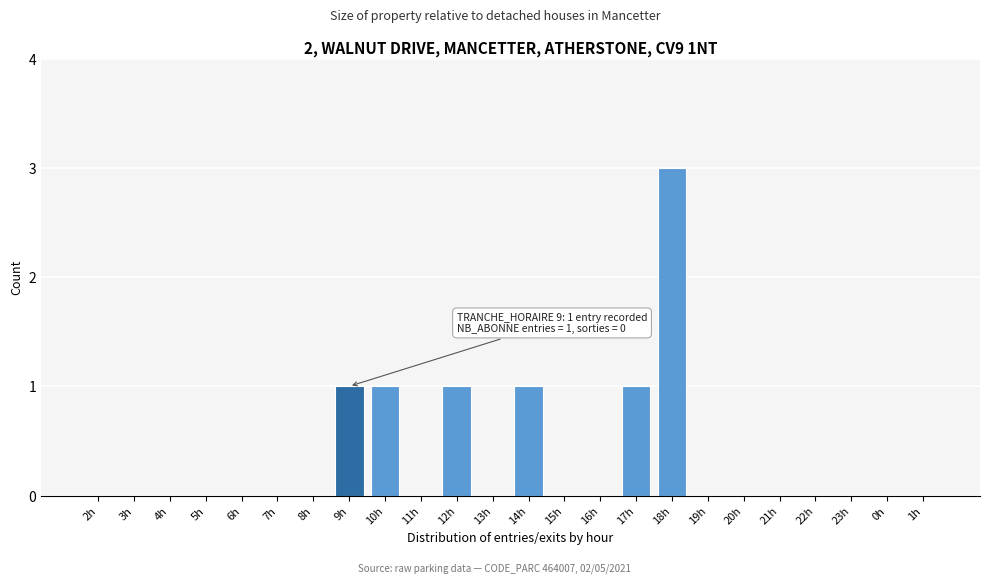

Reading left to right, list all the values displayed in this chart.

2h=0	3h=0	4h=0	5h=0	6h=0	7h=0	8h=0	9h=1	10h=1	11h=0	12h=1	13h=0	14h=1	15h=0	16h=0	17h=1	18h=3	19h=0	20h=0	21h=0	22h=0	23h=0	0h=0	1h=0